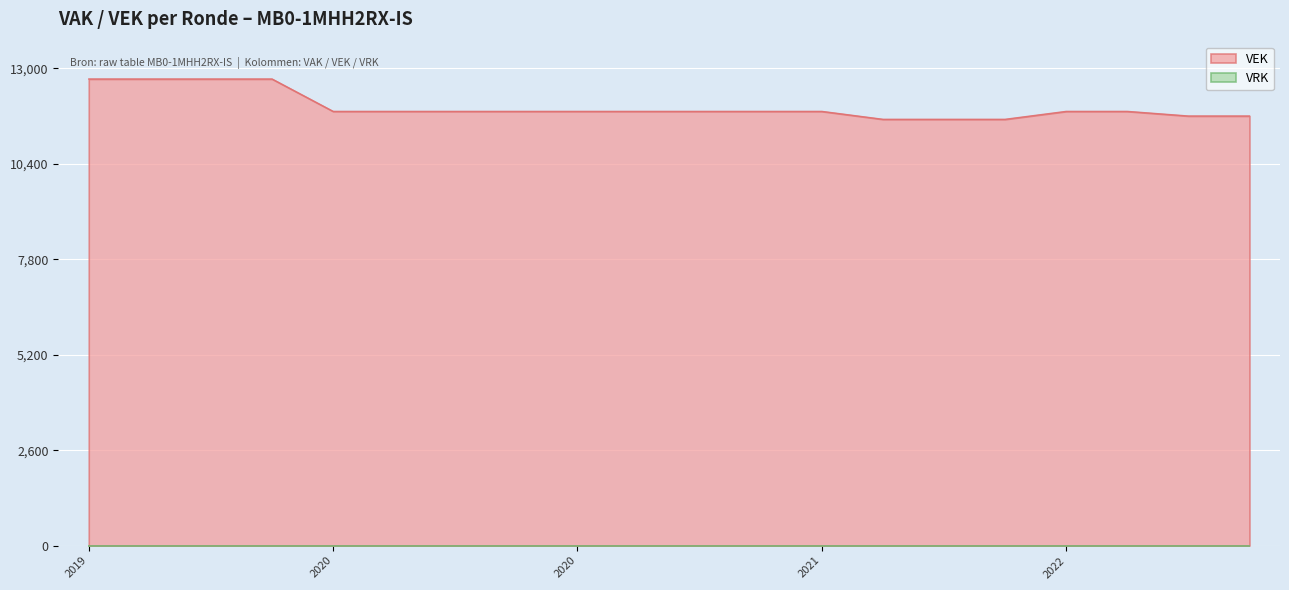

Does the chart display data point markers on the line(s)?

No